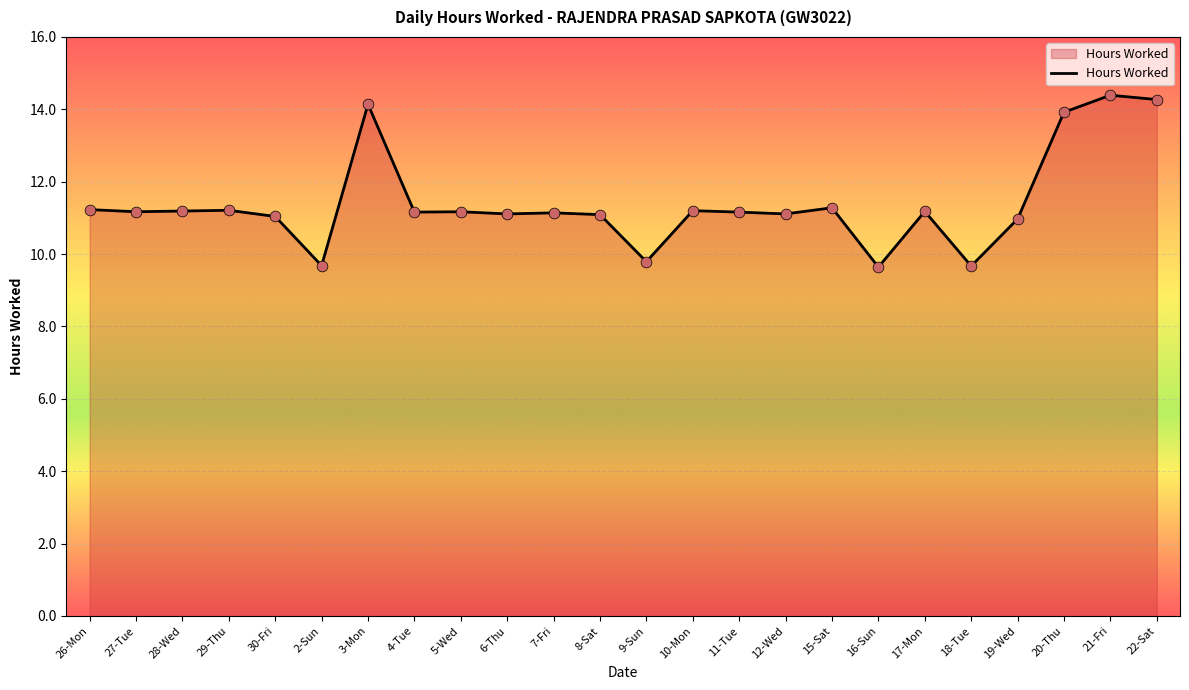

Between 19-Wed and 21-Fri, which is larger?

21-Fri